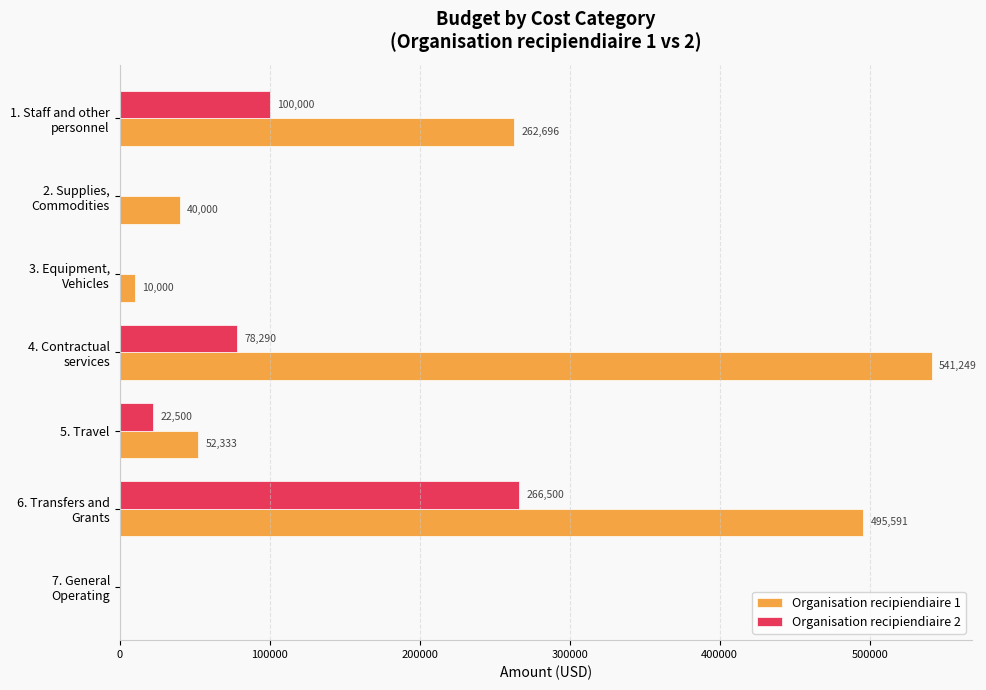

How many values in Organisation recipiendiaire 2 are above zero?

4